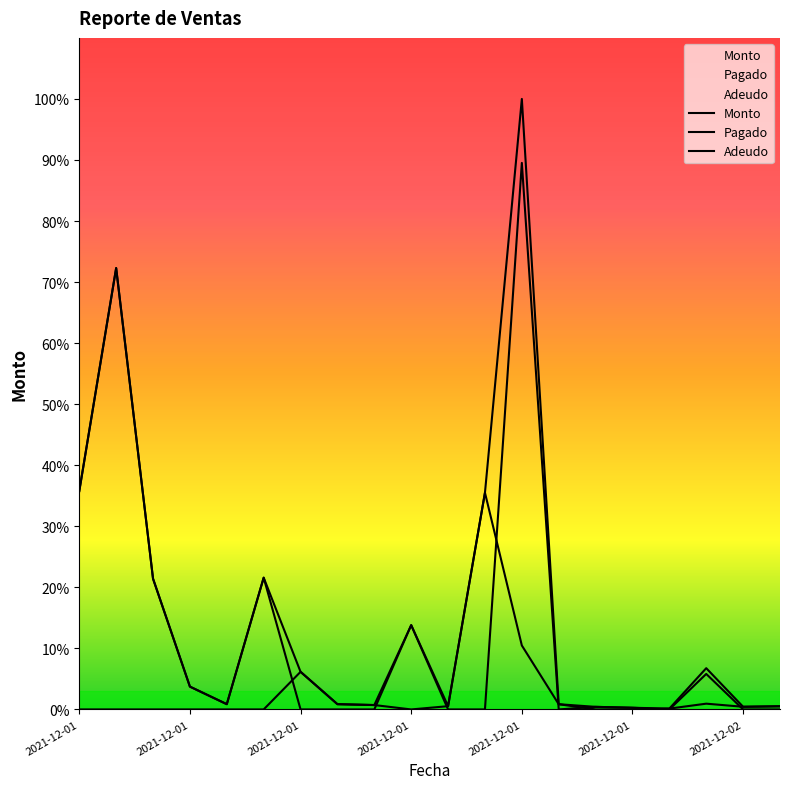

At how many categories does at least one series exceed 599396?

2